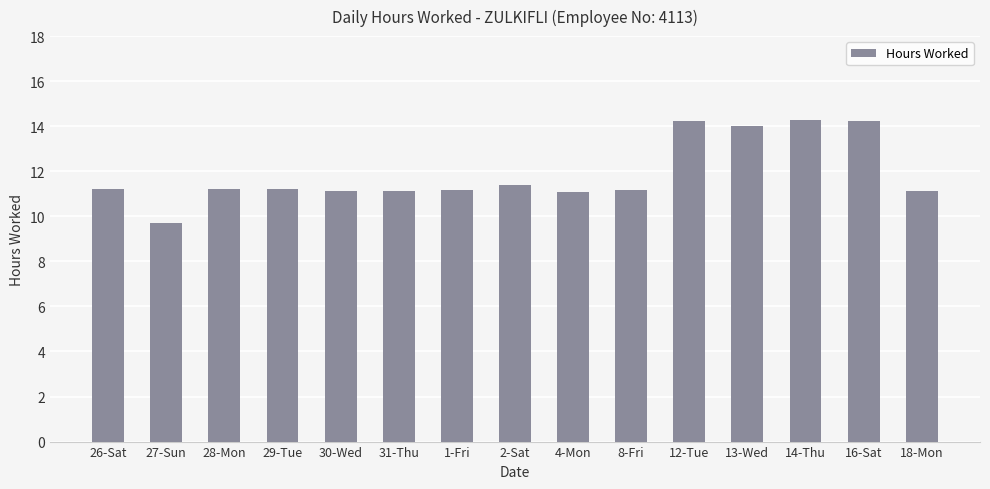

What is the difference between the maximum and second lowest values?

3.2